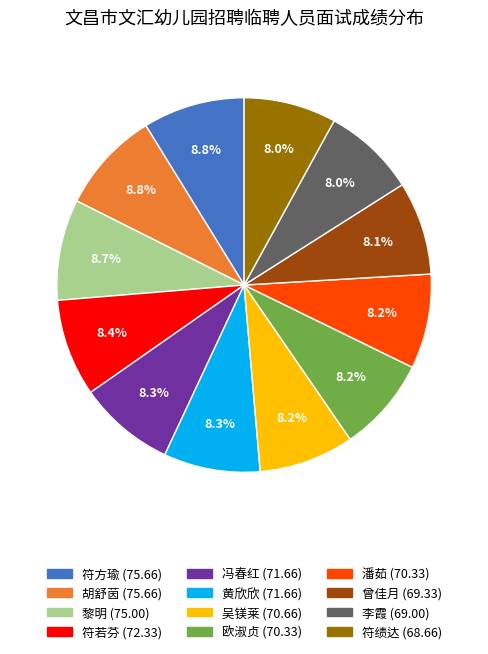

How many slices are in this pie chart?

12